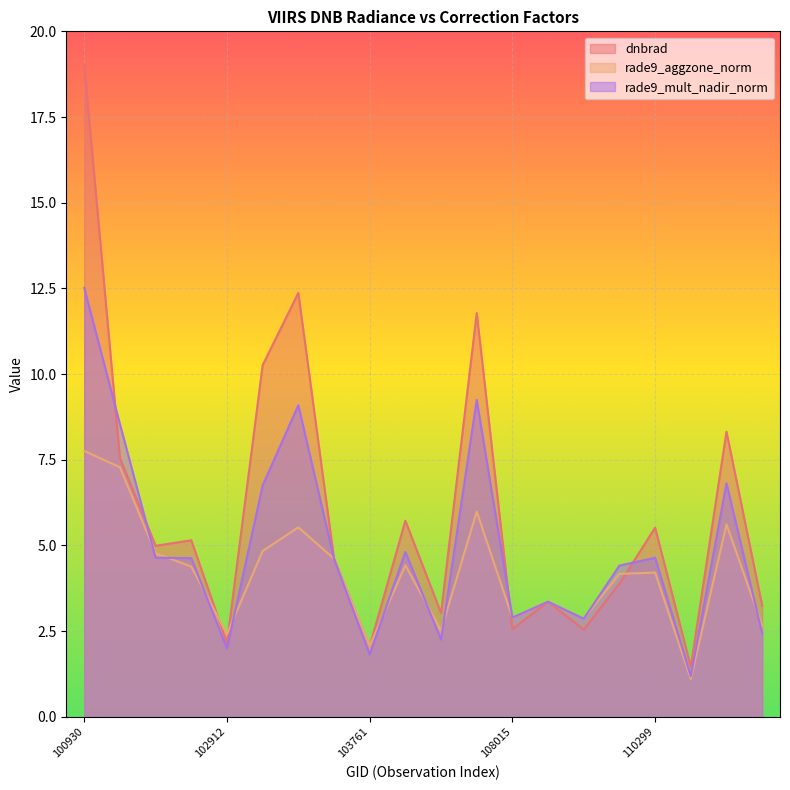

True or false: rade9_aggzone_norm has a value of 5.6 at 109072.

False